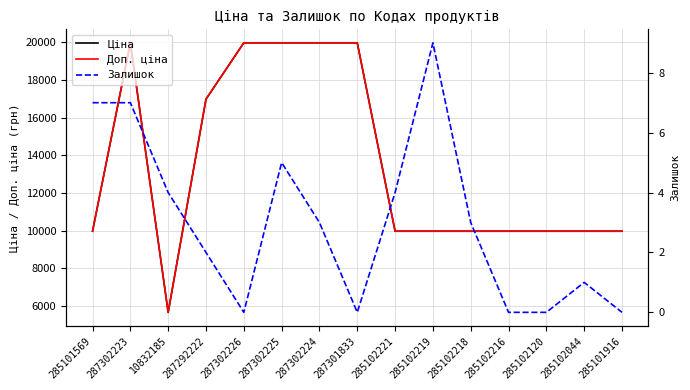

What is the average value of the Ціна series?

13484.7